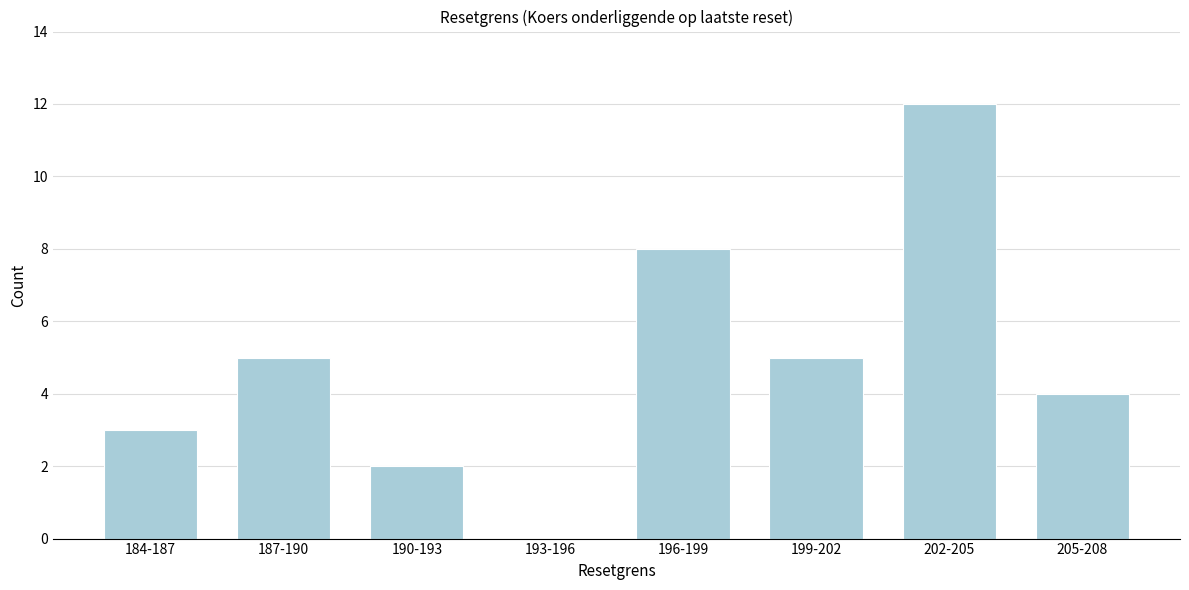

Reading left to right, transcribe all the data shown in this chart.

184-187=3	187-190=5	190-193=2	193-196=0	196-199=8	199-202=5	202-205=12	205-208=4